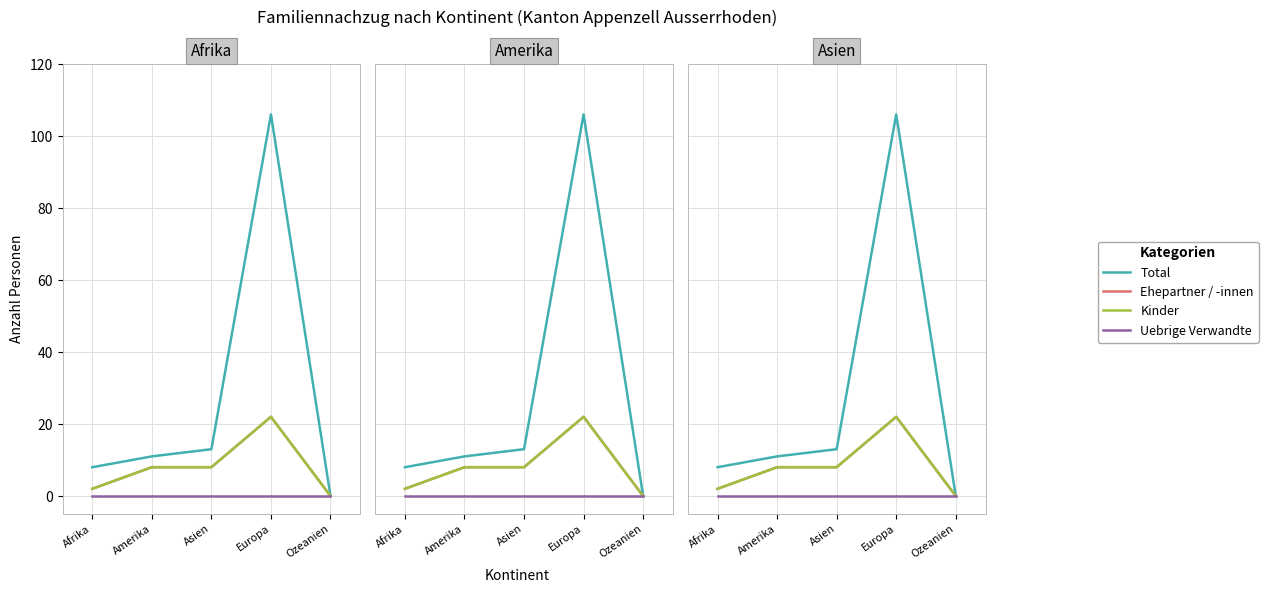

Reading left to right, what are all the values shown in this chart?

Total: Afrika=8	Amerika=11	Asien=13	Europa=106	Ozeanien=0
Ehepartner / -innen: Afrika=2	Amerika=8	Asien=8	Europa=22	Ozeanien=0
Kinder: Afrika=2	Amerika=8	Asien=8	Europa=22	Ozeanien=0
Uebrige Verwandte: Afrika=0	Amerika=0	Asien=0	Europa=0	Ozeanien=0